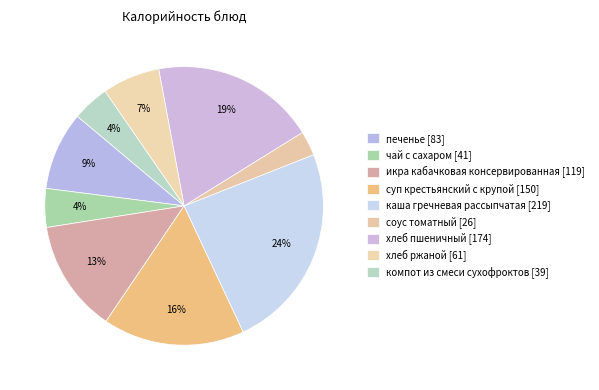

To the nearest percent, what percentage of the pie is суп крестьянский с крупой?

16%